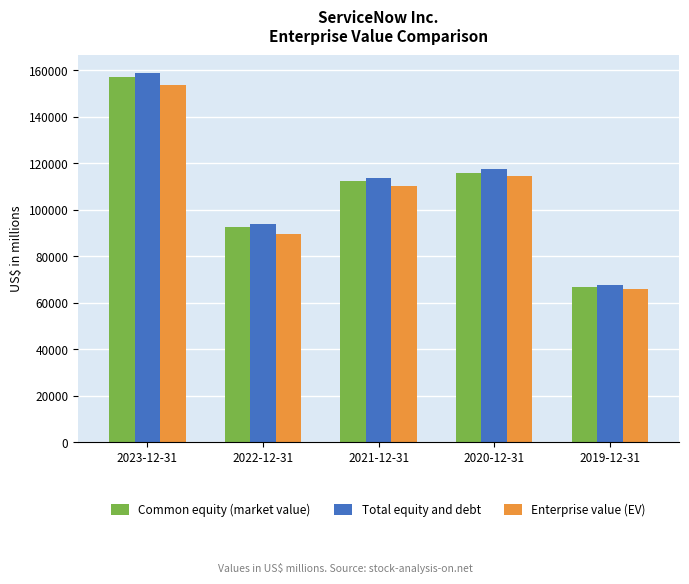

List the series in order of their peak value, lowest first.

Enterprise value (EV), Common equity (market value), Total equity and debt